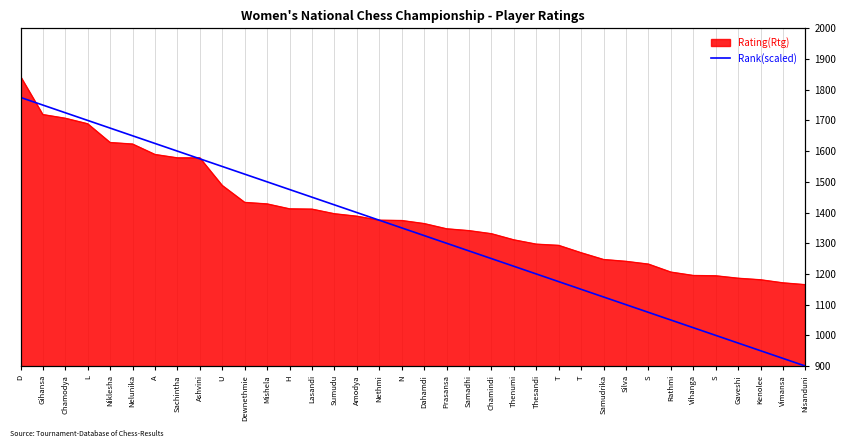

Is it true that the value at Mishela is 1995?

False